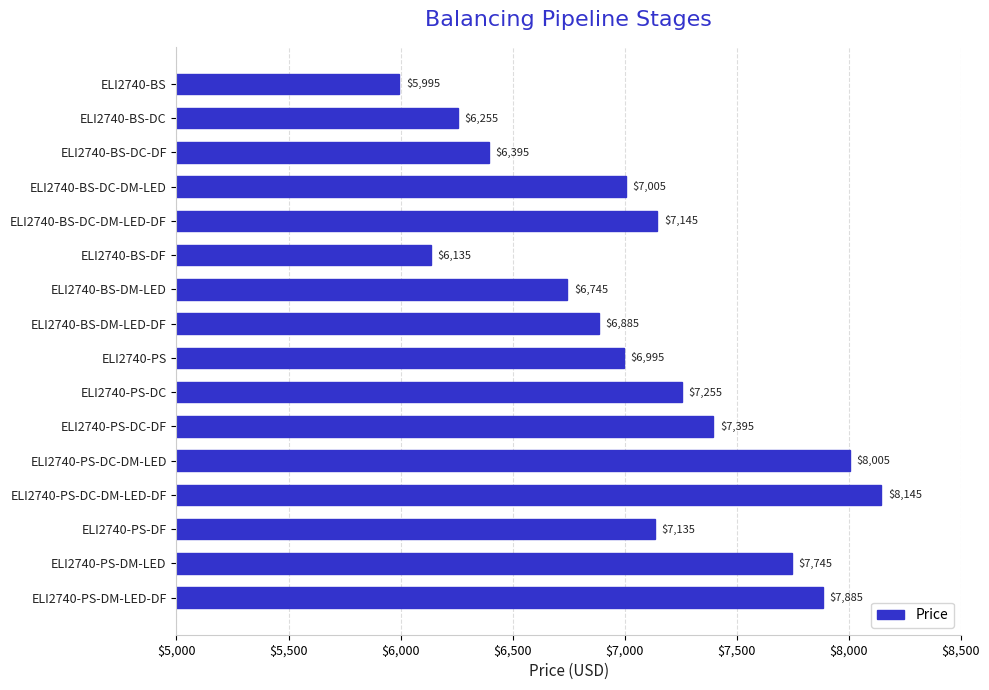

What is the greatest value displayed?

8145